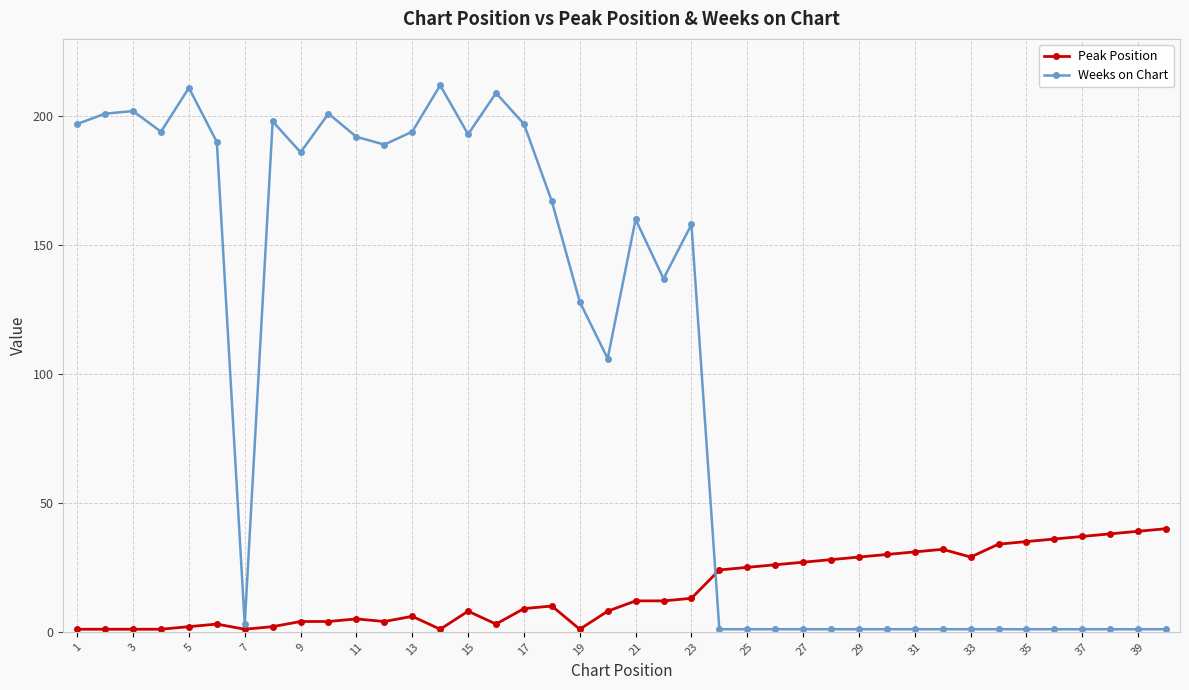

Reading left to right, transcribe all the data shown in this chart.

Peak Position: 1	1	1	1	2	3	1	2	4	4	5	4	6	1	8	3	9	10	1	8	12	12	13	24	25	26	27	28	29	30	31	32	29	34	35	36	37	38	39	40
Weeks on Chart: 197	201	202	194	211	190	3	198	186	201	192	189	194	212	193	209	197	167	128	106	160	137	158	1	1	1	1	1	1	1	1	1	1	1	1	1	1	1	1	1